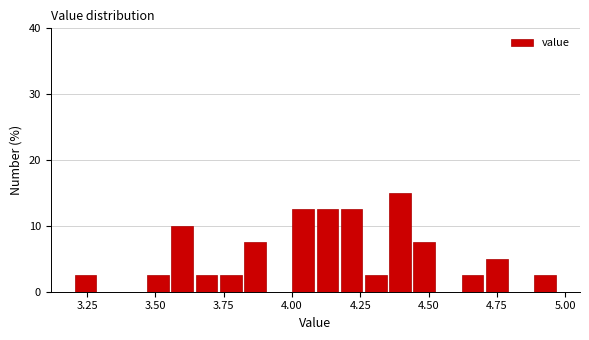

Around what value on the x-axis is the tallest bar? Give the approximate position of its centre, as read against the axis.

4.40